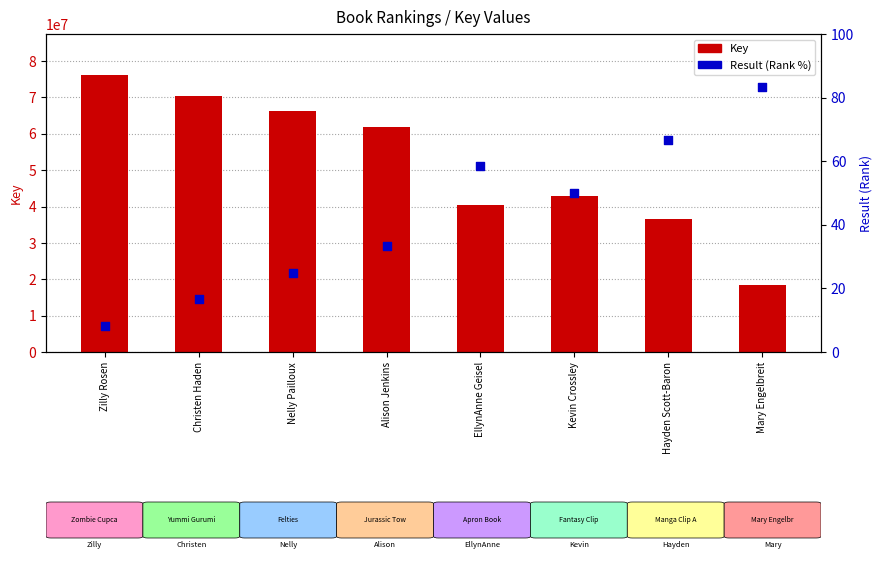

At which category is the sum across all series the highest?

Zilly Rosen